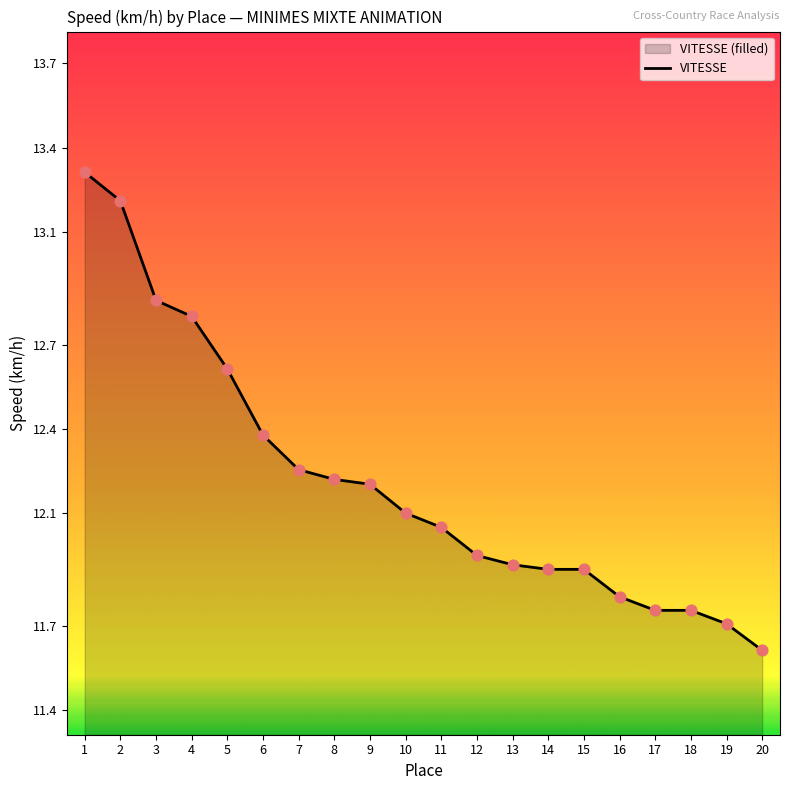

What is the change in value from 5 to 20?

-1.0